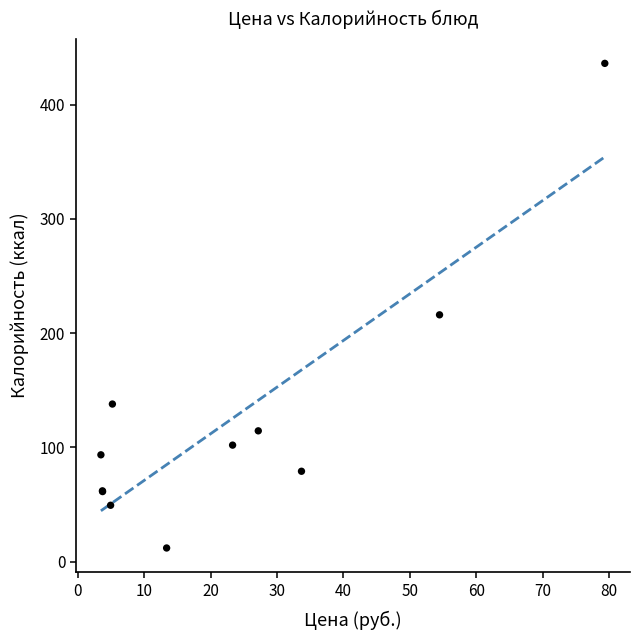

What Y value in the scatter plot is closest to 224?

216.0